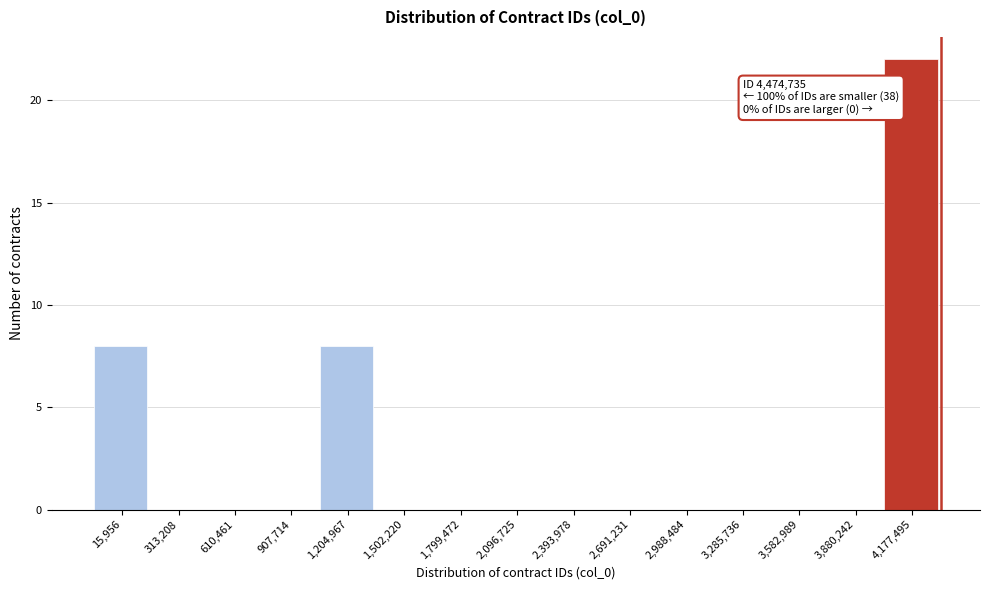

Reading left to right, extract all data points from this chart.

15,956=8	313,208=0	610,461=0	907,714=0	1,204,967=8	1,502,220=0	1,799,472=0	2,096,725=0	2,393,978=0	2,691,231=0	2,988,484=0	3,285,736=0	3,582,989=0	3,880,242=0	4,177,495=22